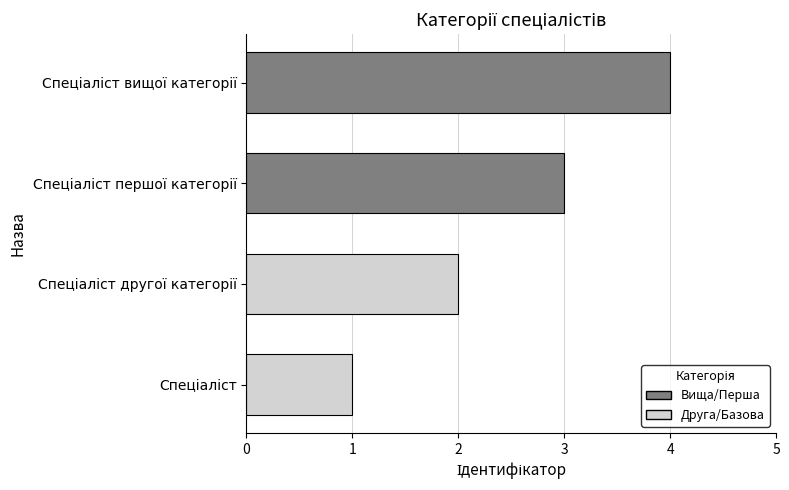

What is the sum of all values?

10